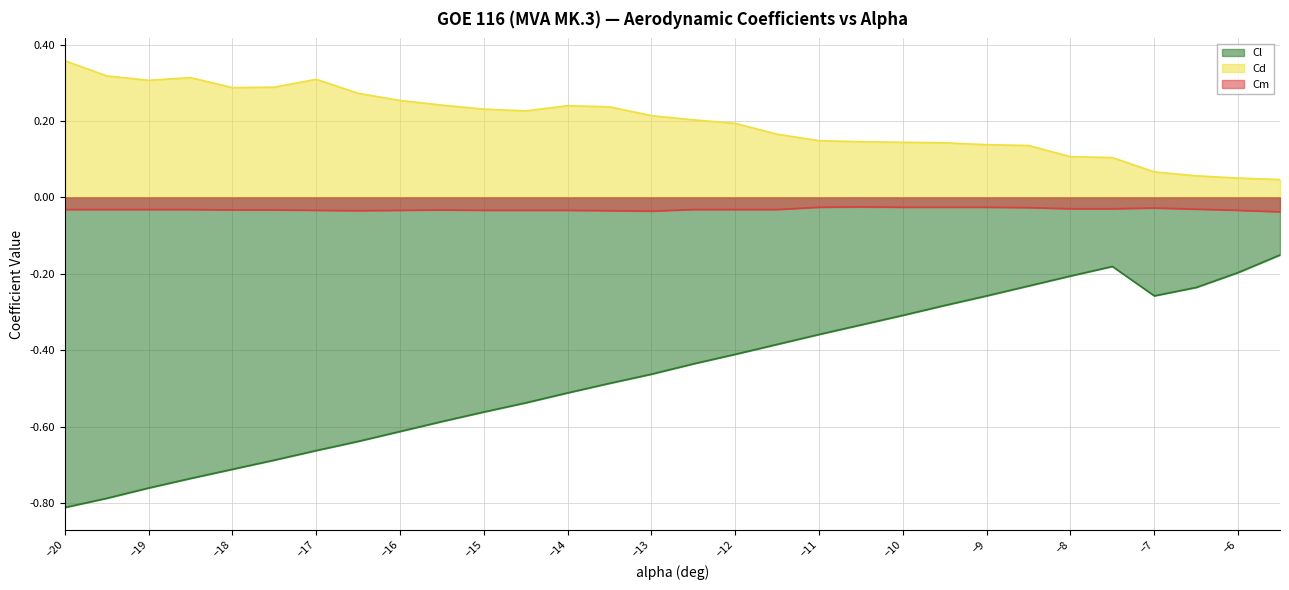

What is the difference between the maximum and second lowest values in the Cd series?

0.3